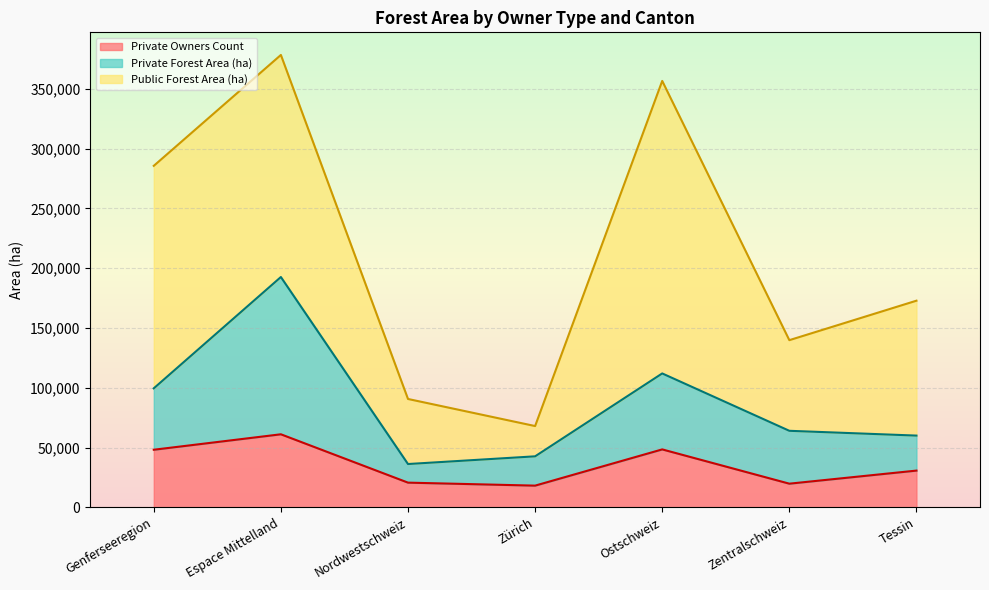

Between Genferseeregion and Zentralschweiz, which is larger?

Genferseeregion